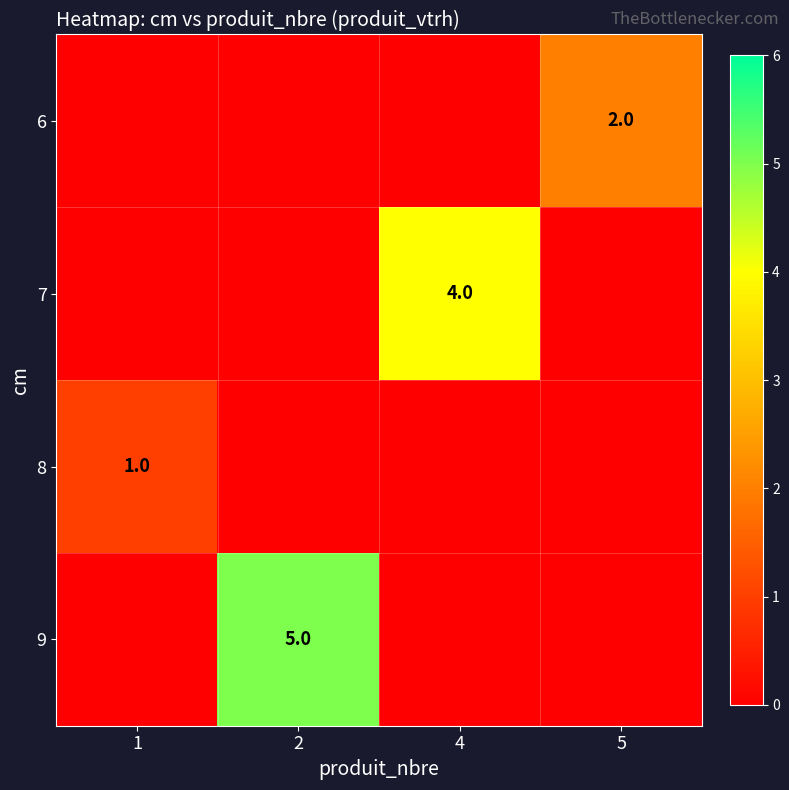

The value of 6 at 5 is 2. True or false?

True